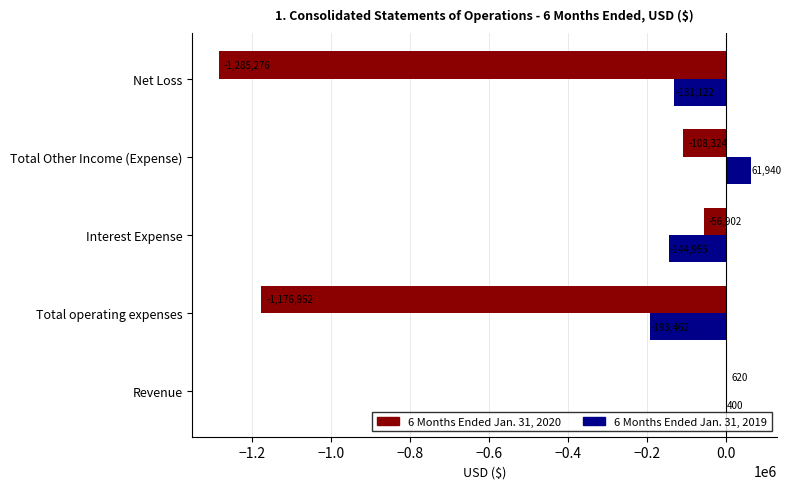

What is the total value across all series at Net Loss?

-1416398